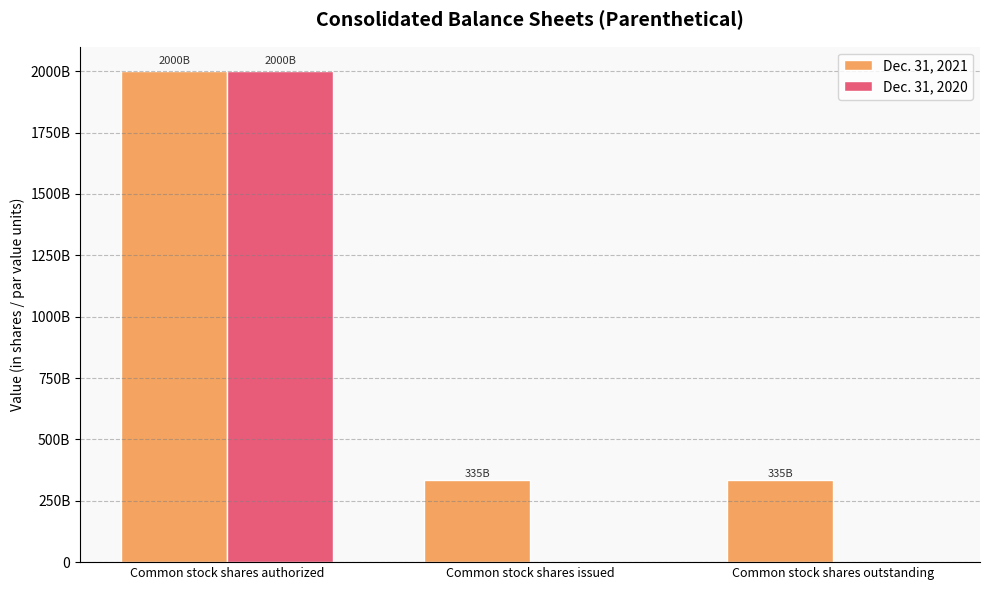

Are the bars grouped side by side (vs. stacked)?

Yes